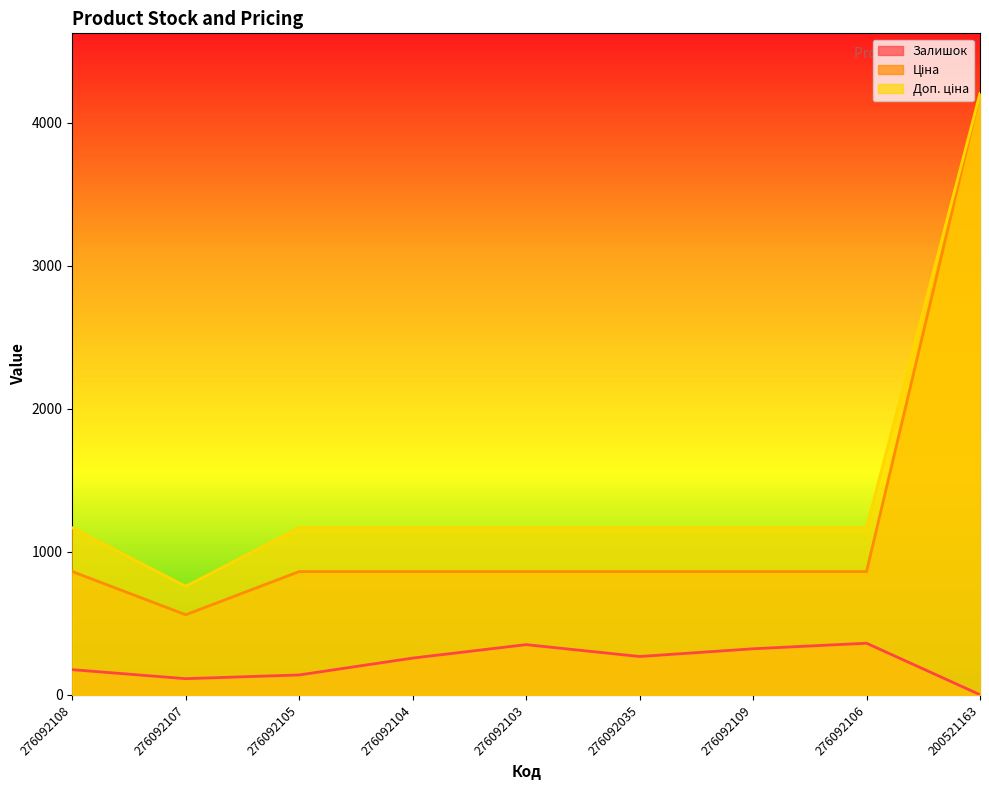

List the labels in order of Доп. ціна value, smallest first.

276092107, 276092108, 276092105, 276092104, 276092103, 276092035, 276092109, 276092106, 200521163